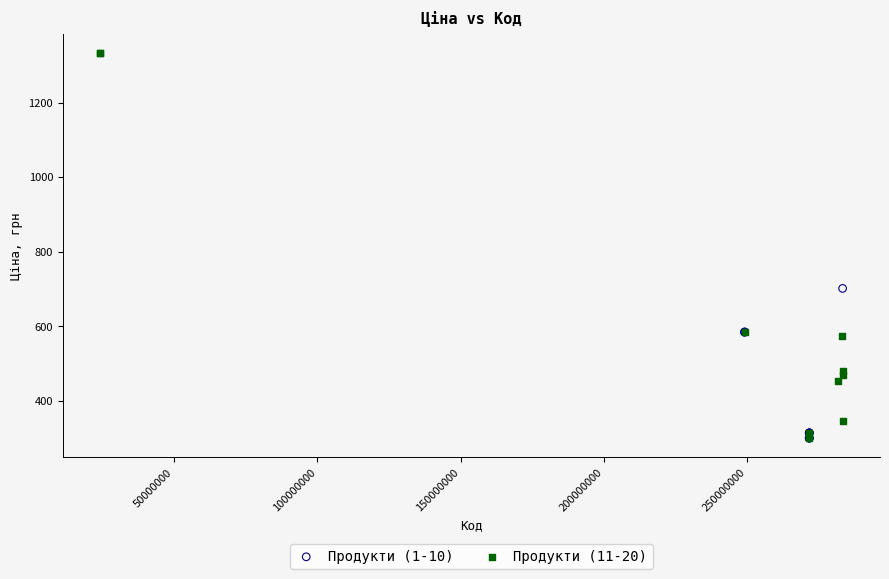

Which series contains the highest Y value?

Продукти (11-20)